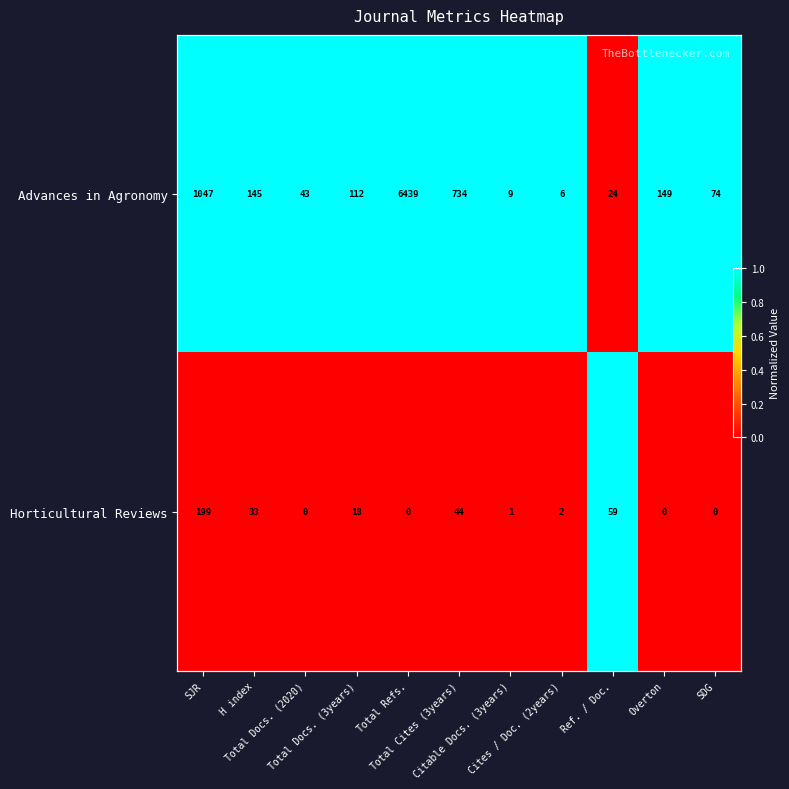

At which category is the sum across all series the highest?

SJR